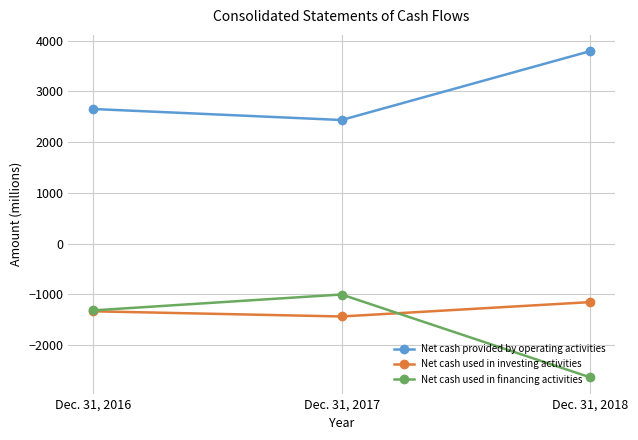

Rank the series at Dec. 31, 2018 from highest to lowest value.

Net cash provided by operating activities, Net cash used in investing activities, Net cash used in financing activities